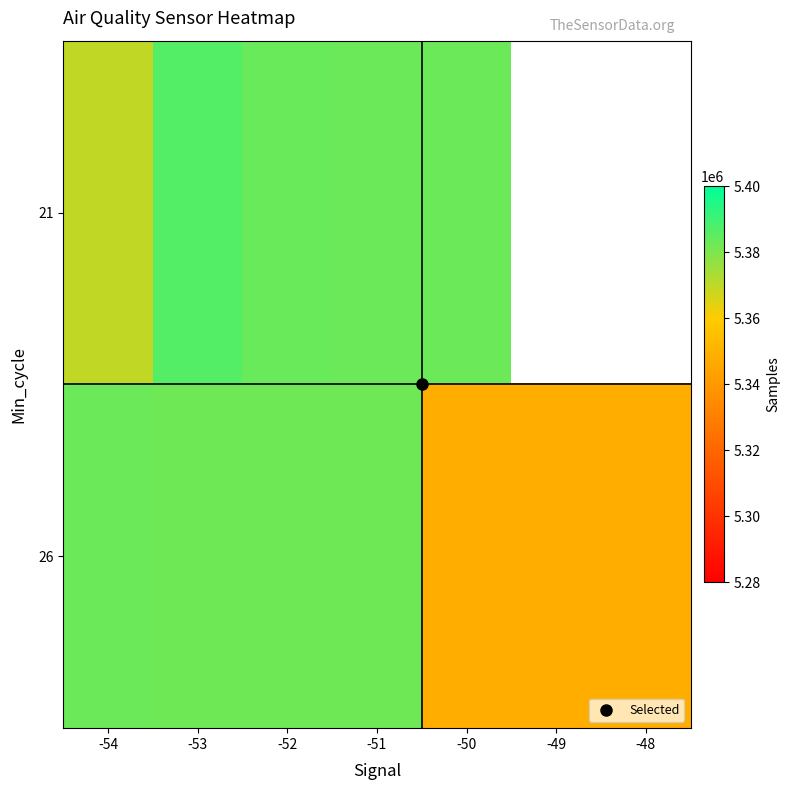

Where does the 21 series first go above 5383303?

-53